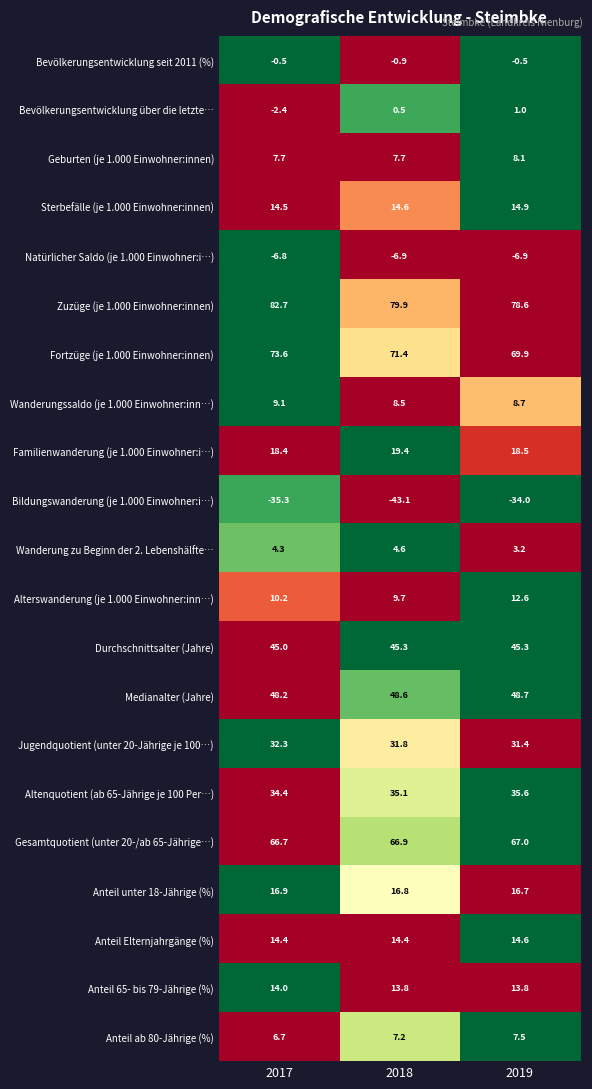

True or false: Alterswanderung (je 1.000 Einwohner:inn…) has a value of 16.6 at 2017.

False